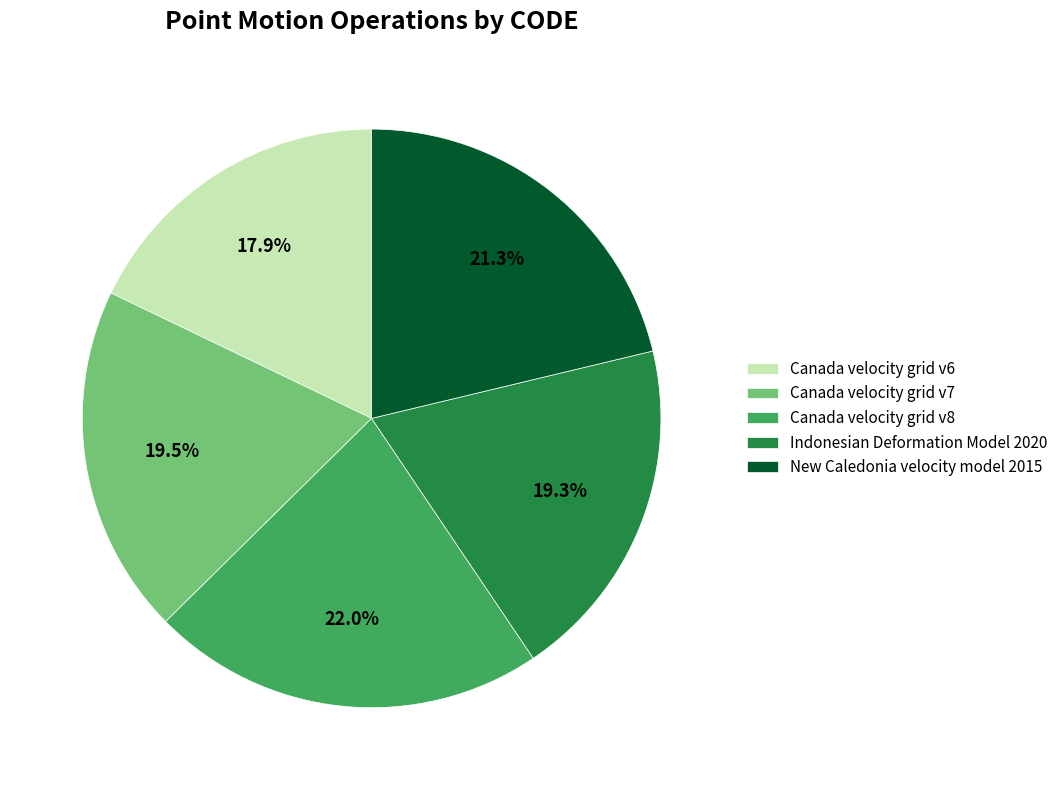

Count the number of slices in the pie.

5